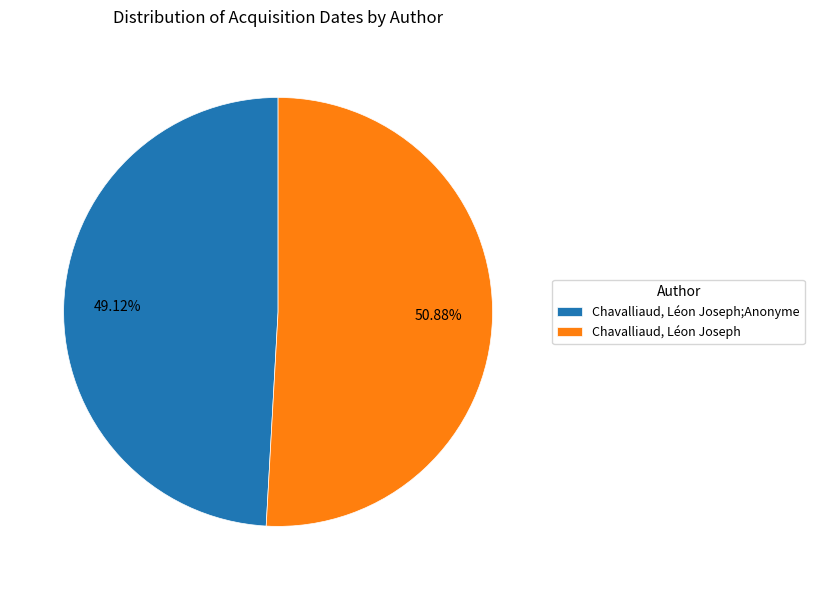

Is there a majority slice in this chart?

Yes